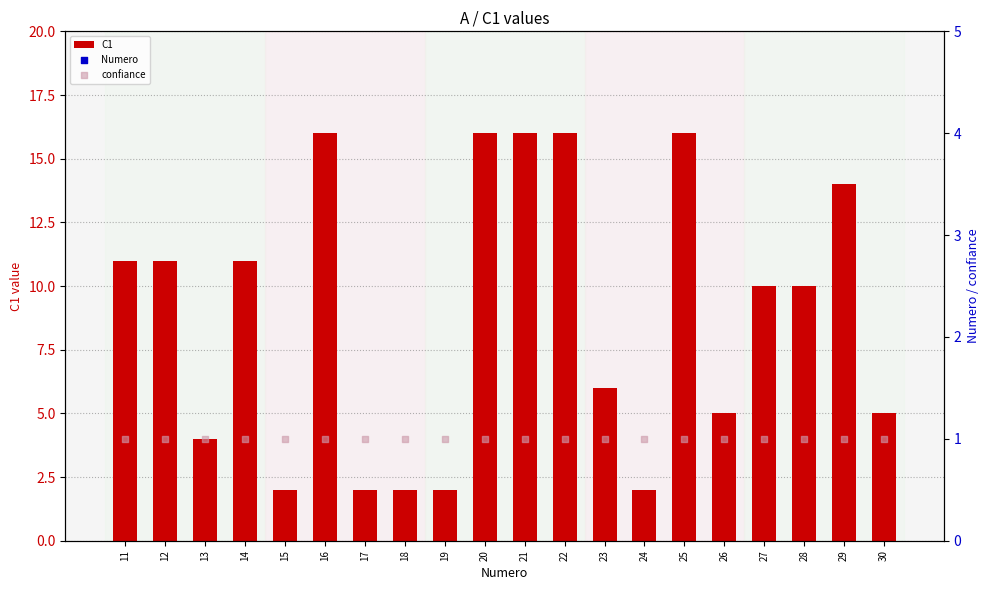

What is the total value across all series at 28?

39